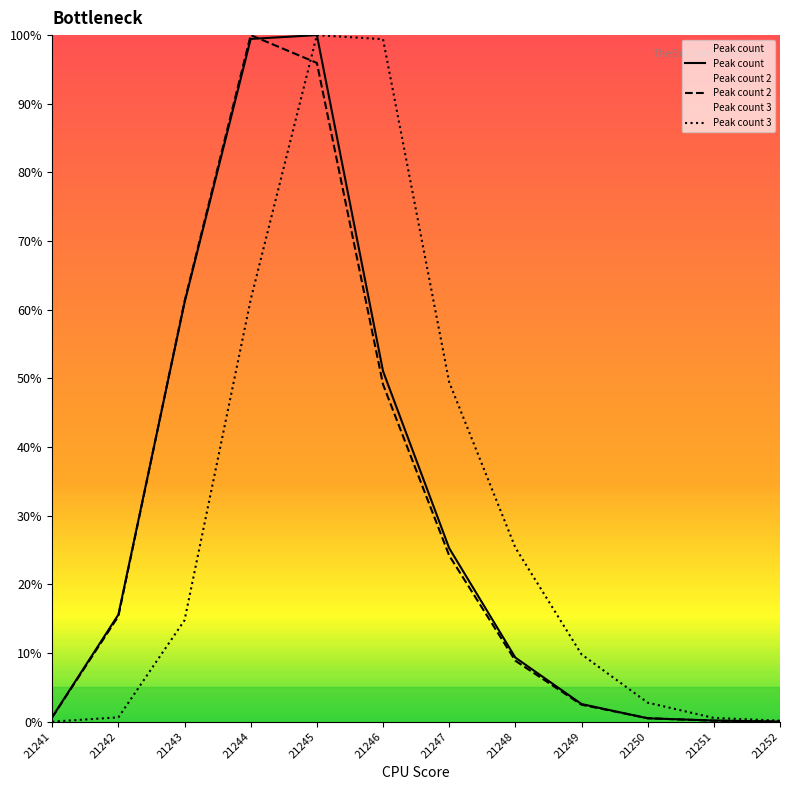

What value does the Peak count series have at 21251?

0.2